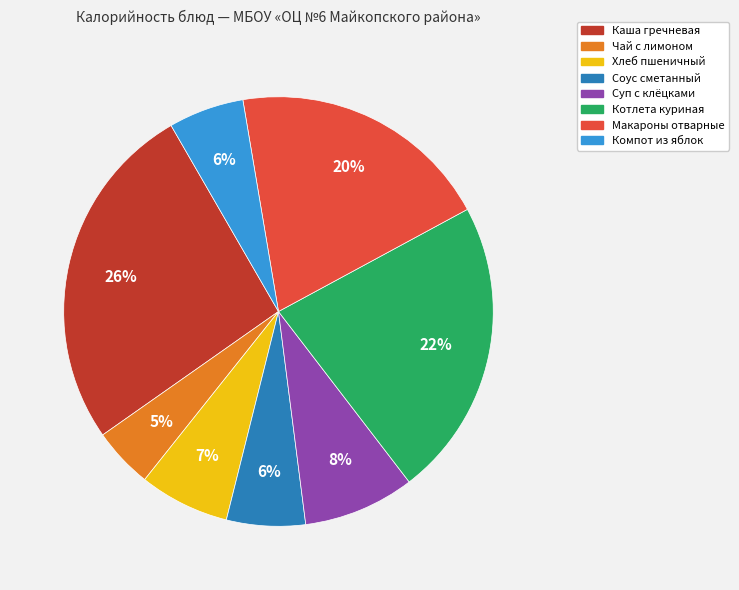

What percentage is the Чай с лимоном slice, to the nearest percent?

5%